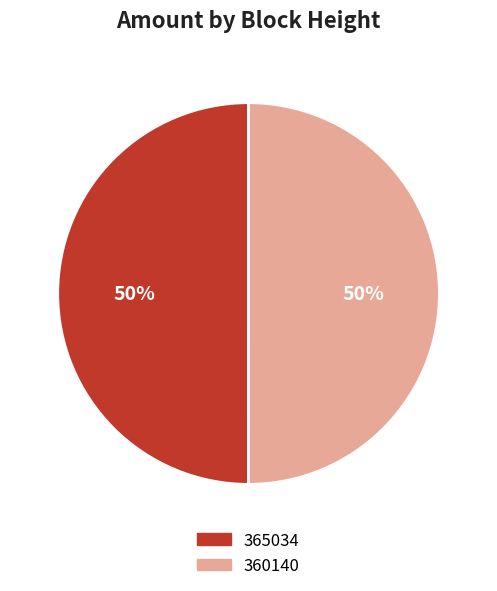

How many segments does this pie chart have?

2